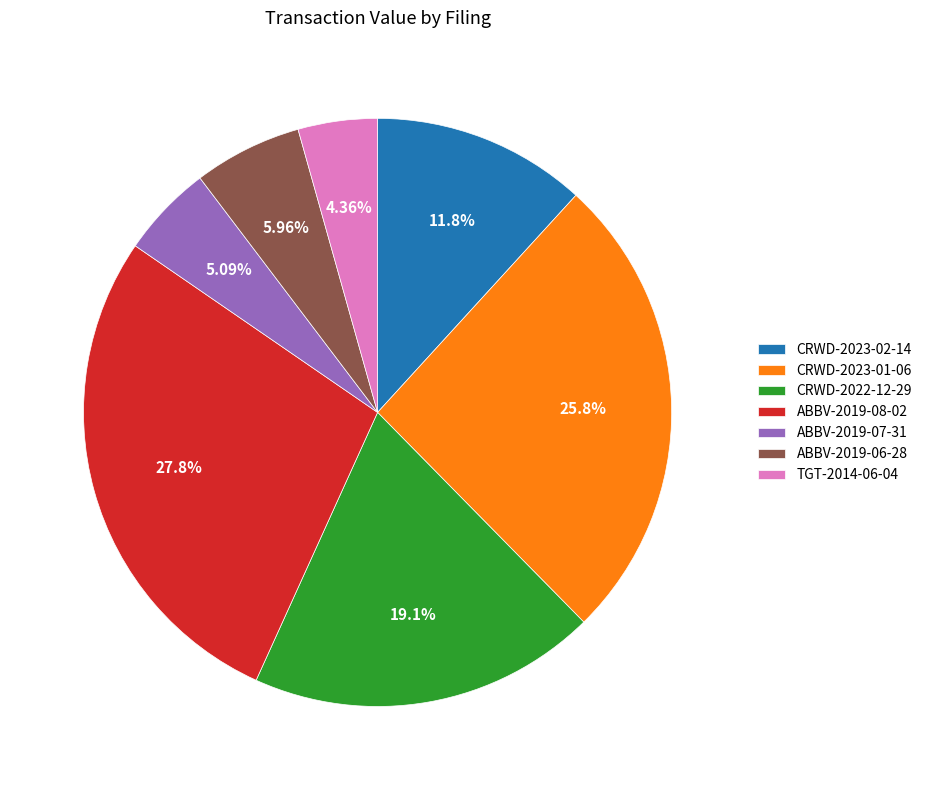

Do CRWD-2022-12-29 and ABBV-2019-06-28 together represent more than half of the pie?

No